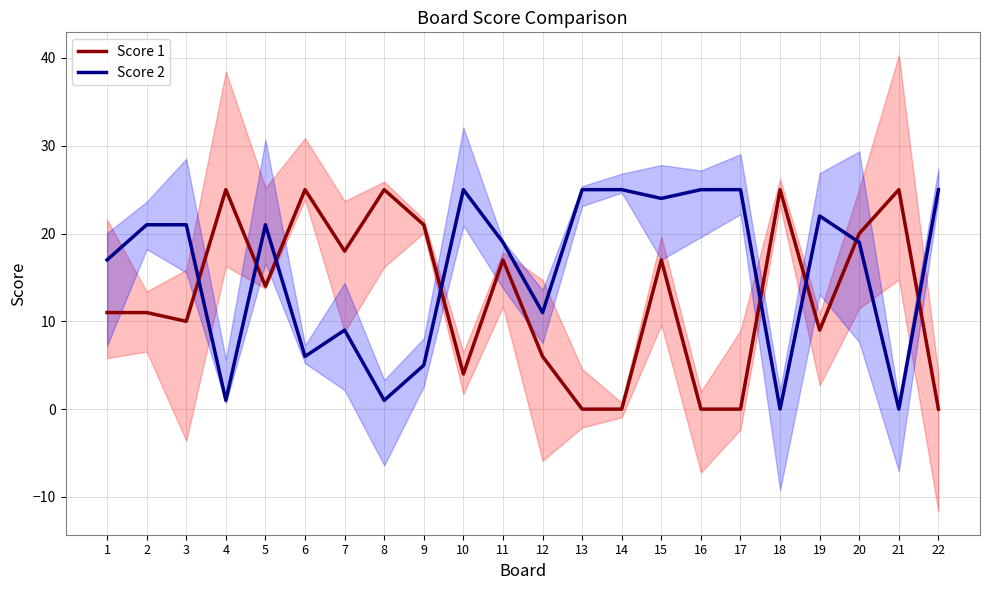

What is the difference between the Score 1 values at 22 and 11?

17